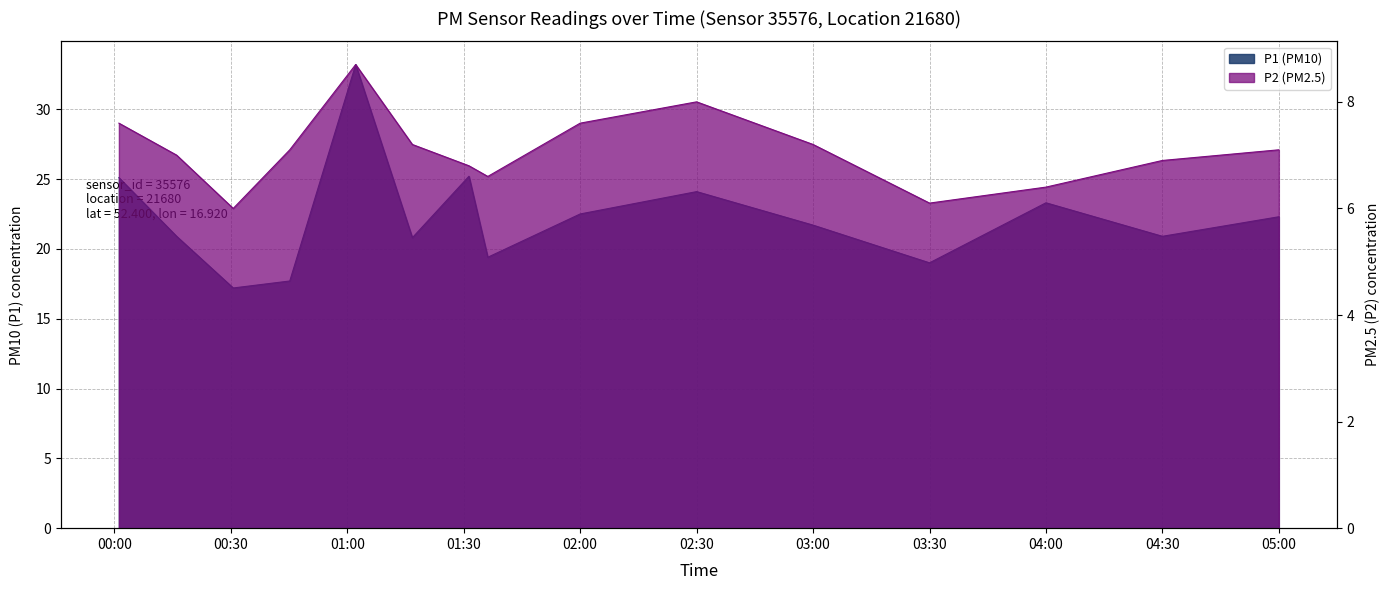

Rank the series at 00:30 from lowest to highest value.

P2, P1